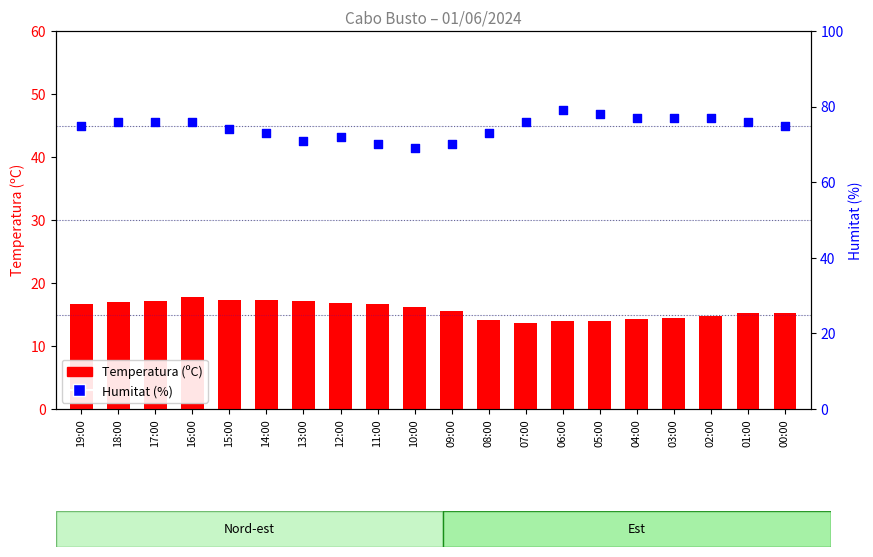

Which series reaches the maximum Y coordinate?

Humitat (%)